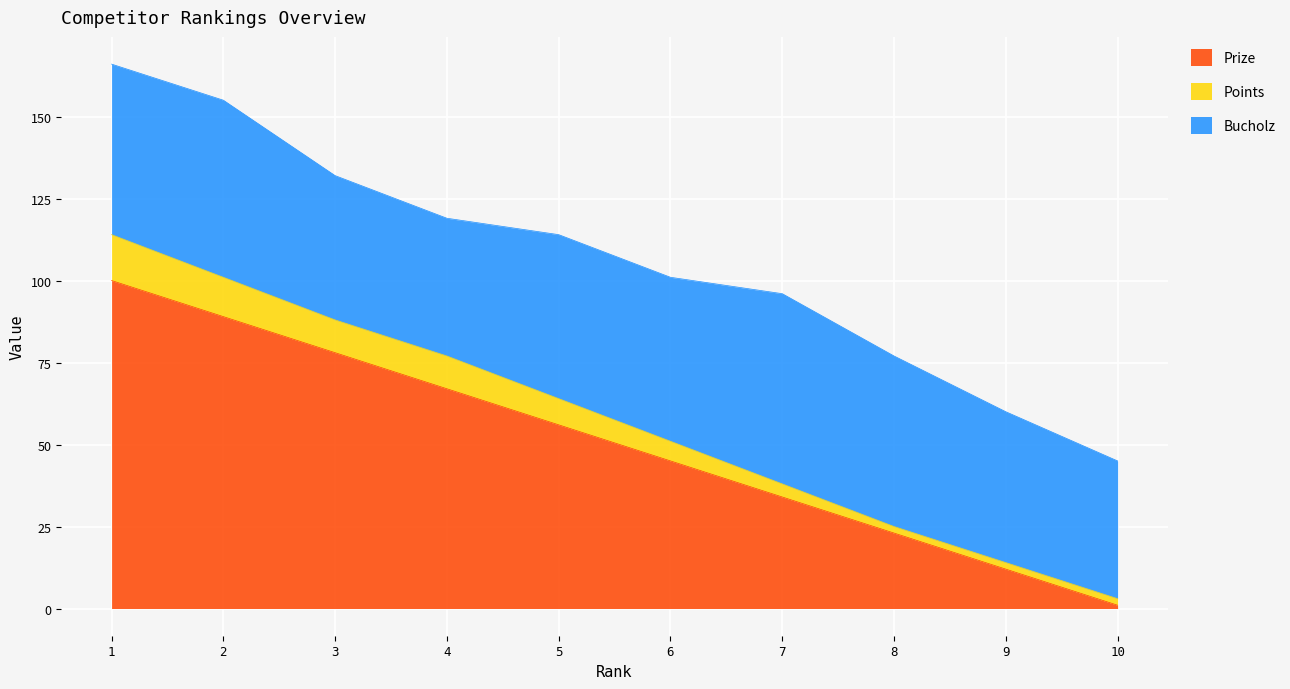

Which category has the lowest value in the Prize series?

10